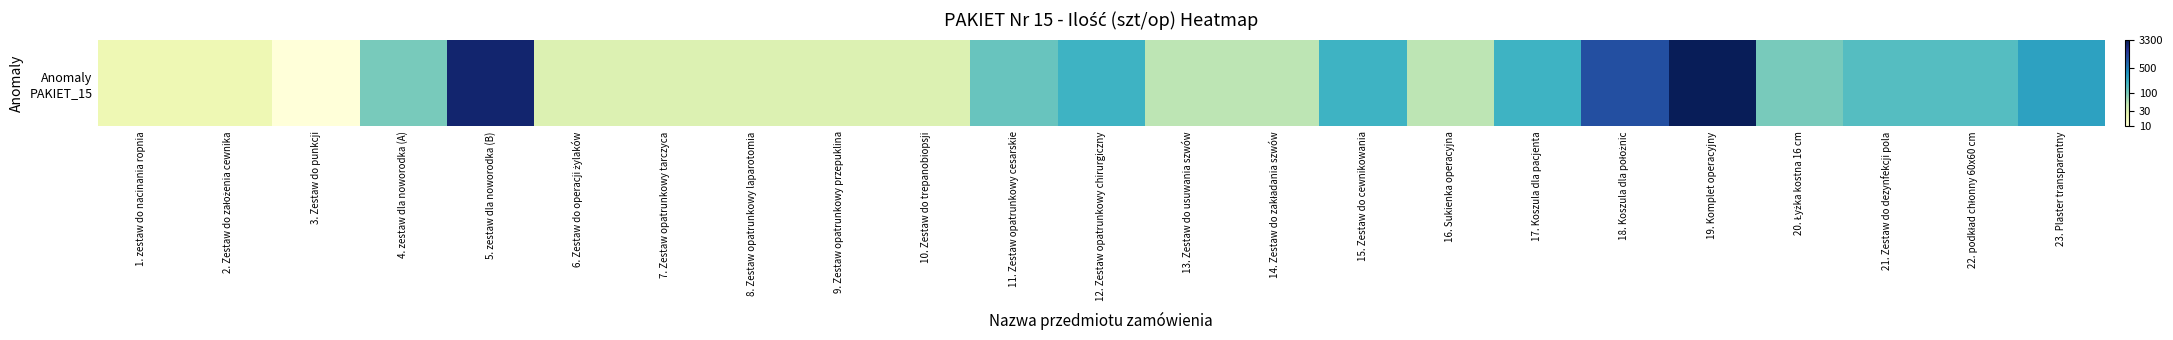

Which has a higher value, 3. Zestaw do punkcji or 22. podkład chłonny 60x60 cm?

22. podkład chłonny 60x60 cm